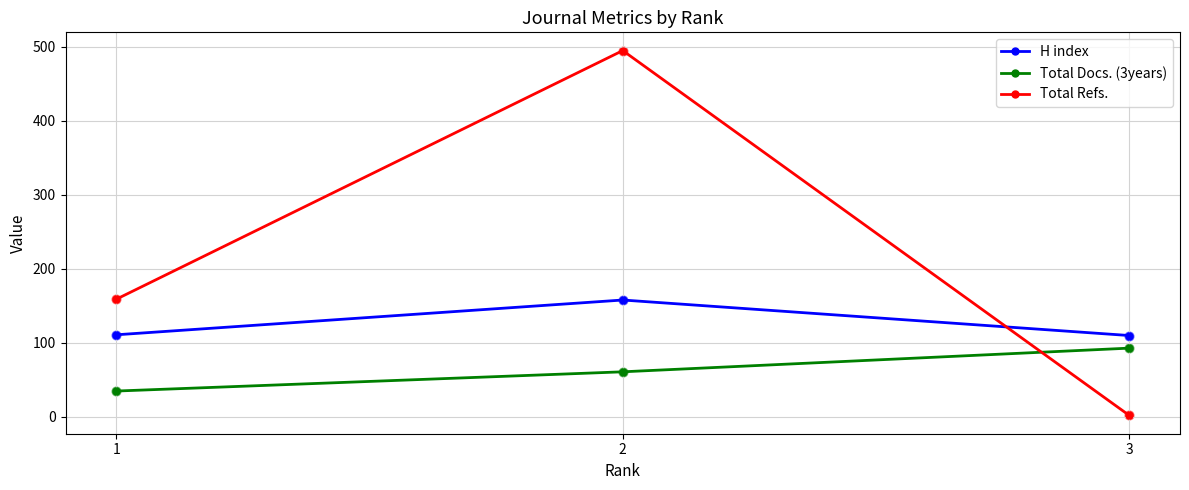

Which series has the largest total across all categories?

Total Refs.